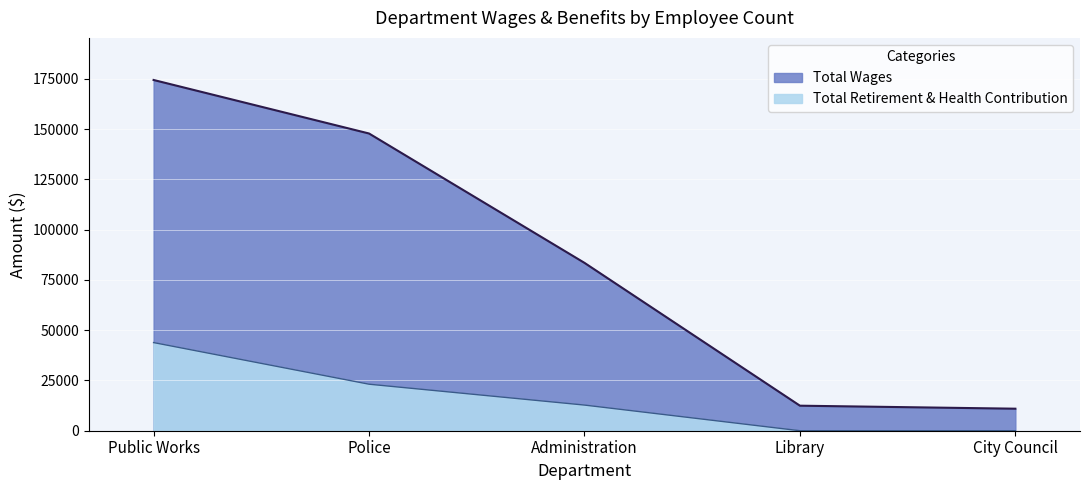

True or false: Total Retirement & Health Contribution has a value of 0 at Library.

True